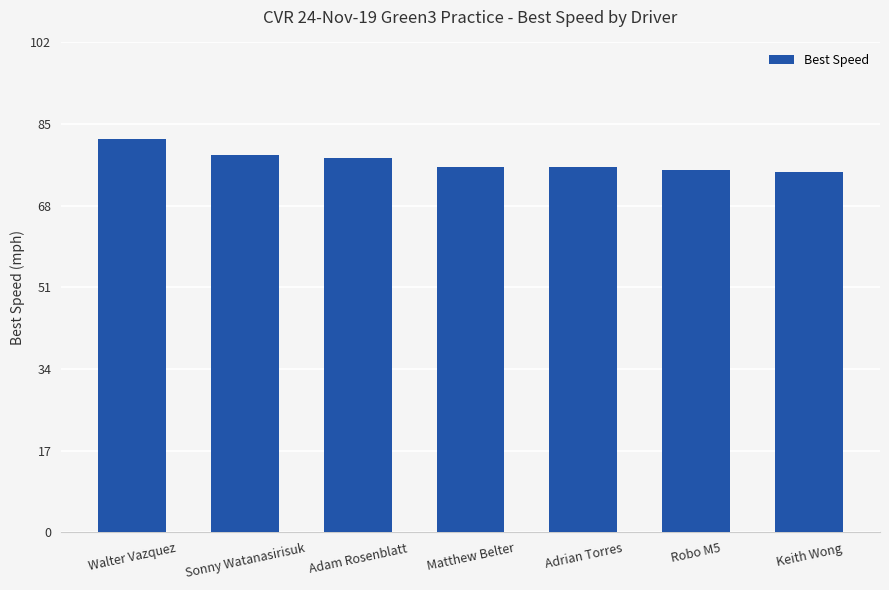

Is it true that the value at Sonny Watanasirisuk is 24.8?

False